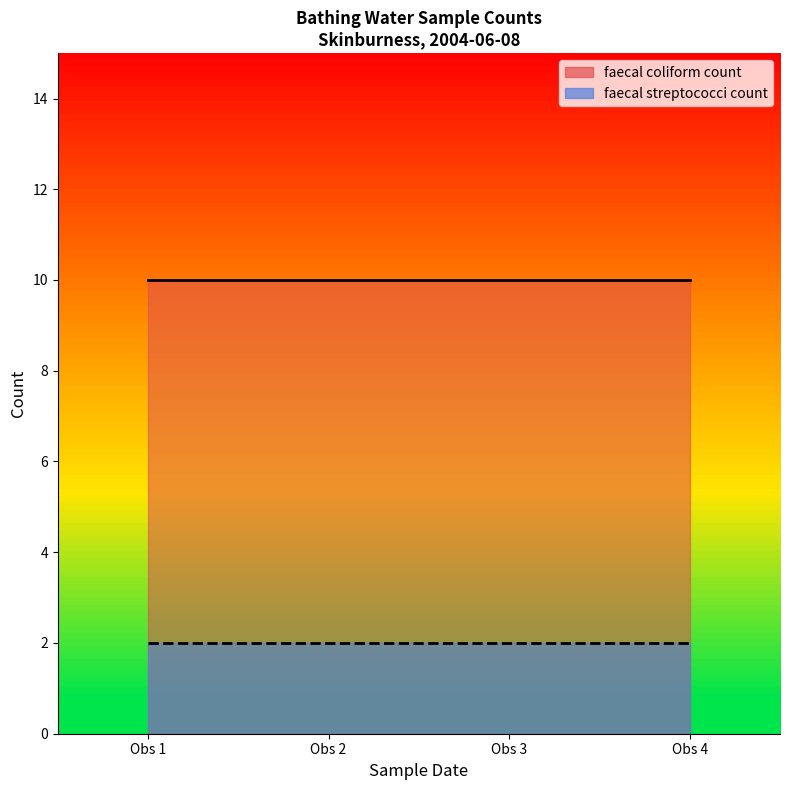

Rank the series by their average value, from highest to lowest.

faecal coliform count, faecal streptococci count